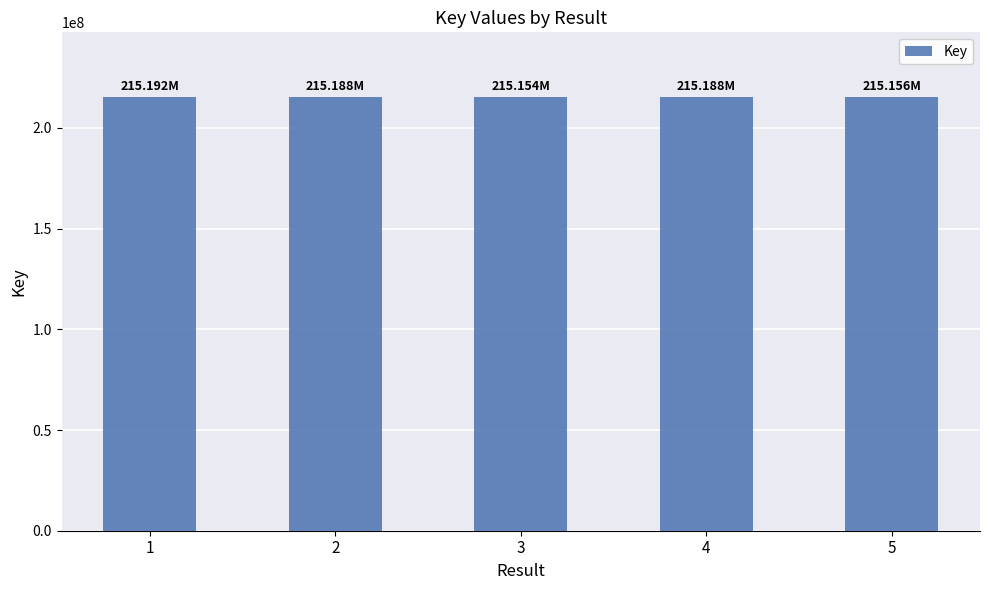

What is the value of the 1st bar from the left?

215191524